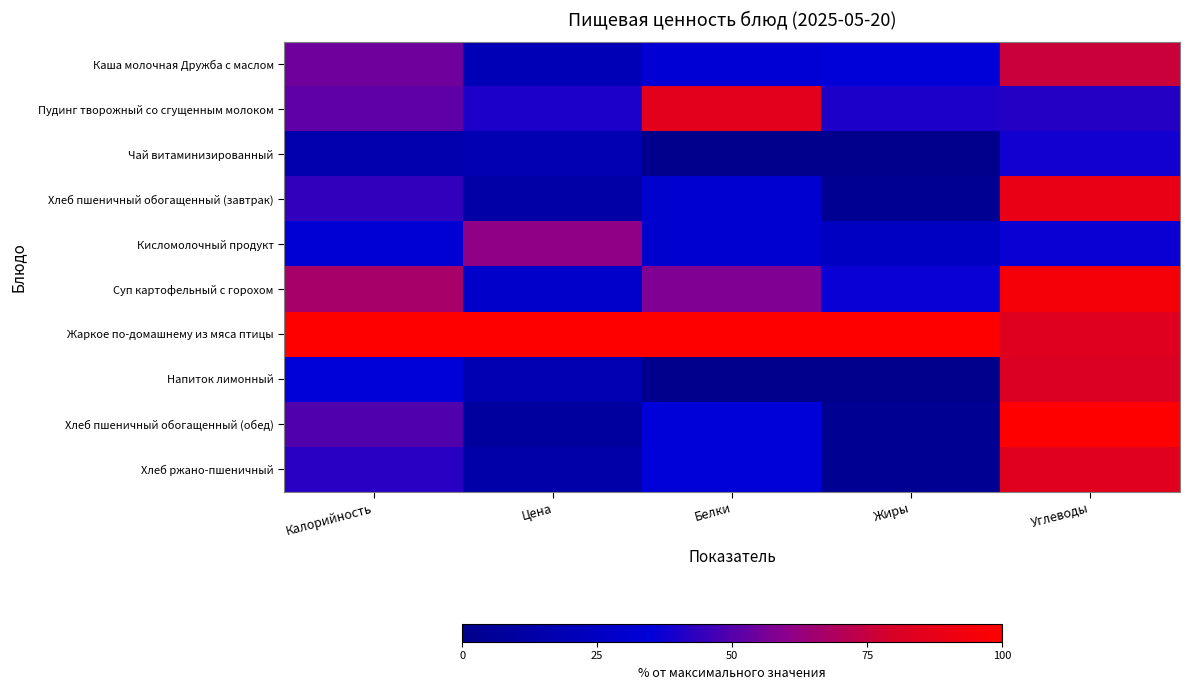

Which has a higher value, Жиры or Углеводы?

Углеводы